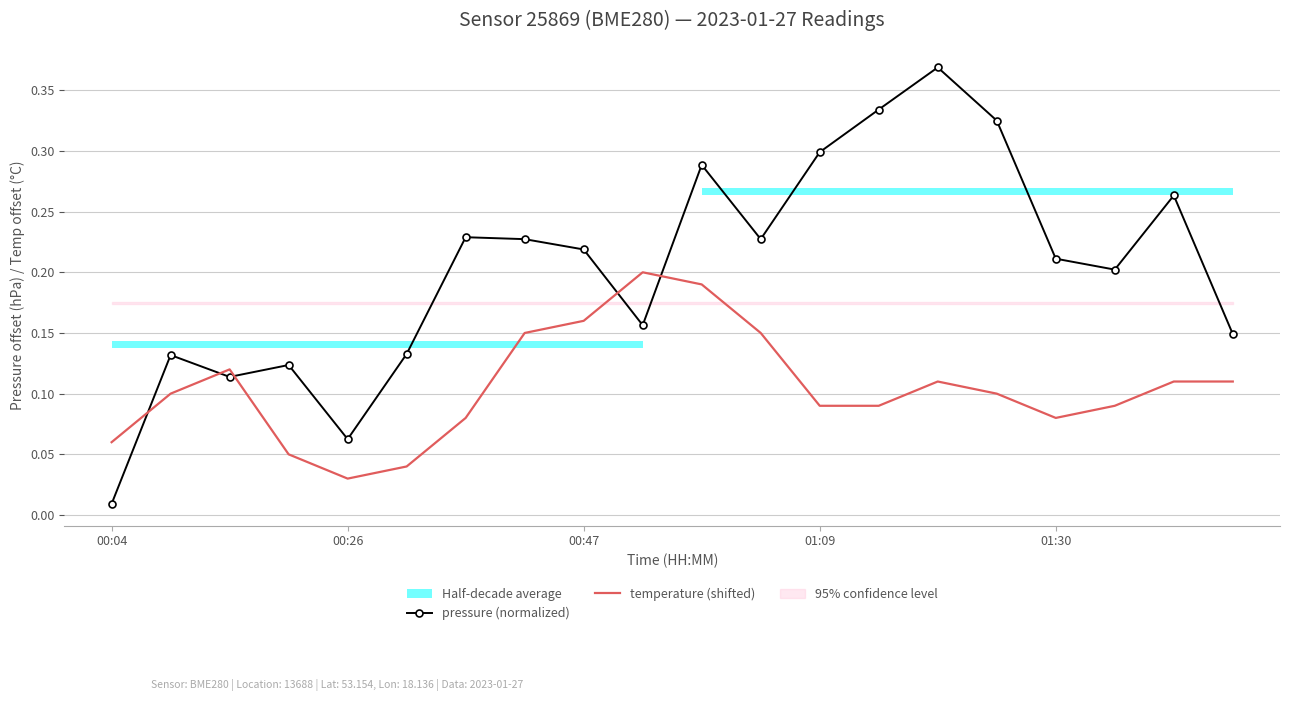

Which category has the lowest value in the temperature (shifted) series?

00:26